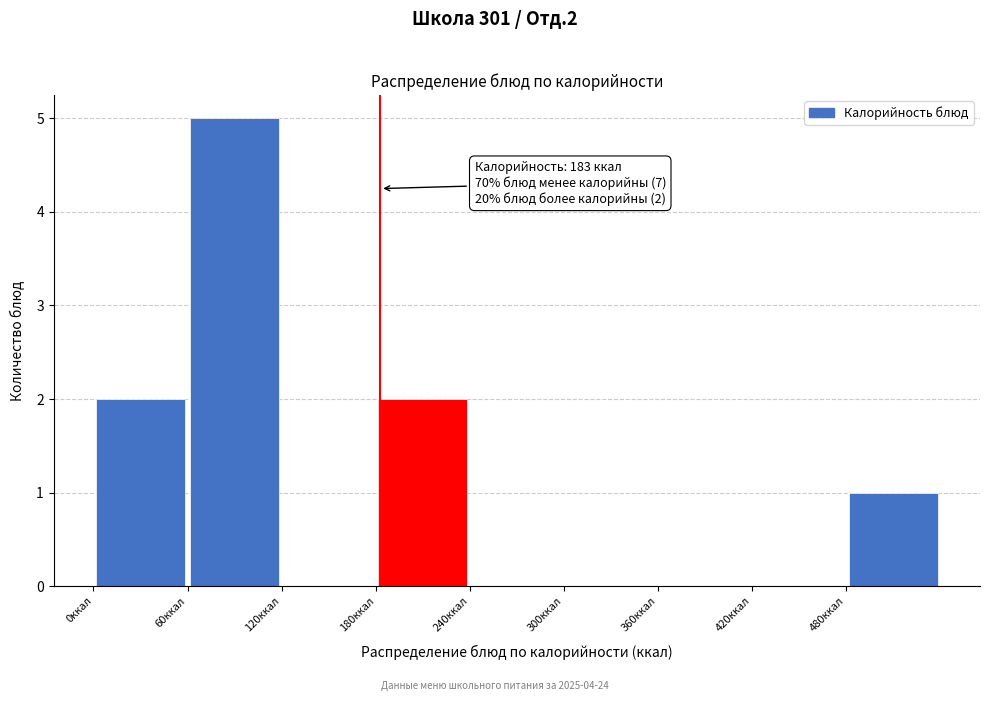

Over which range of the x-axis is the bar tallest?

60 to 120